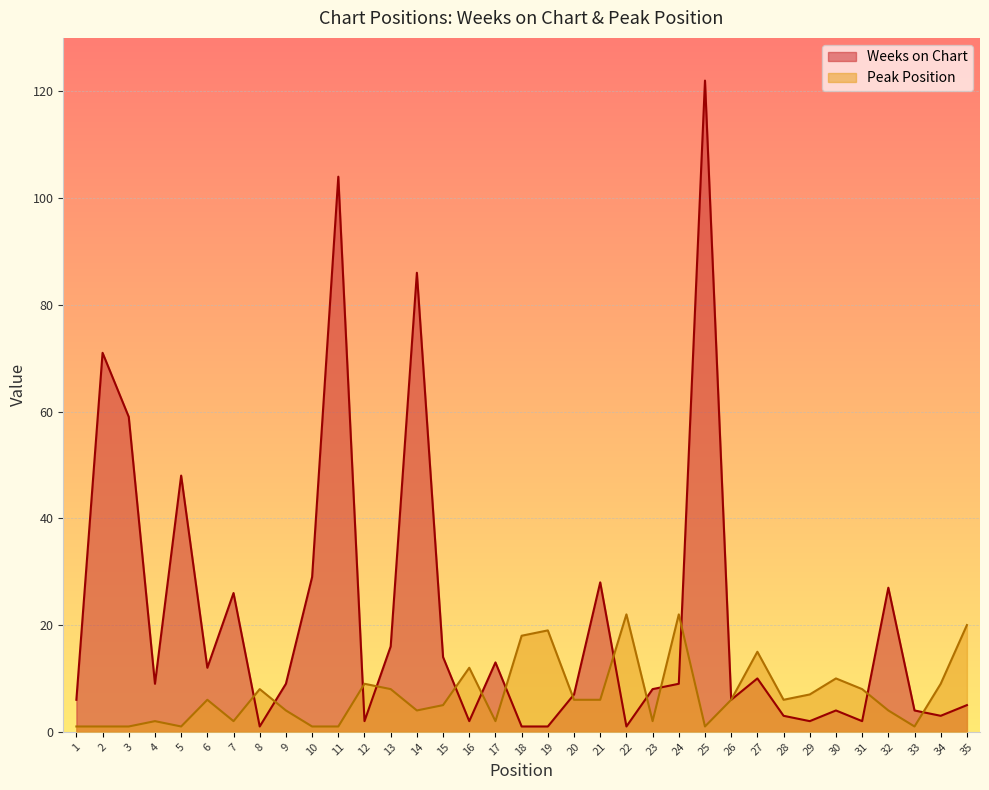

Which series changed the most between 2 and 4?

Weeks on Chart